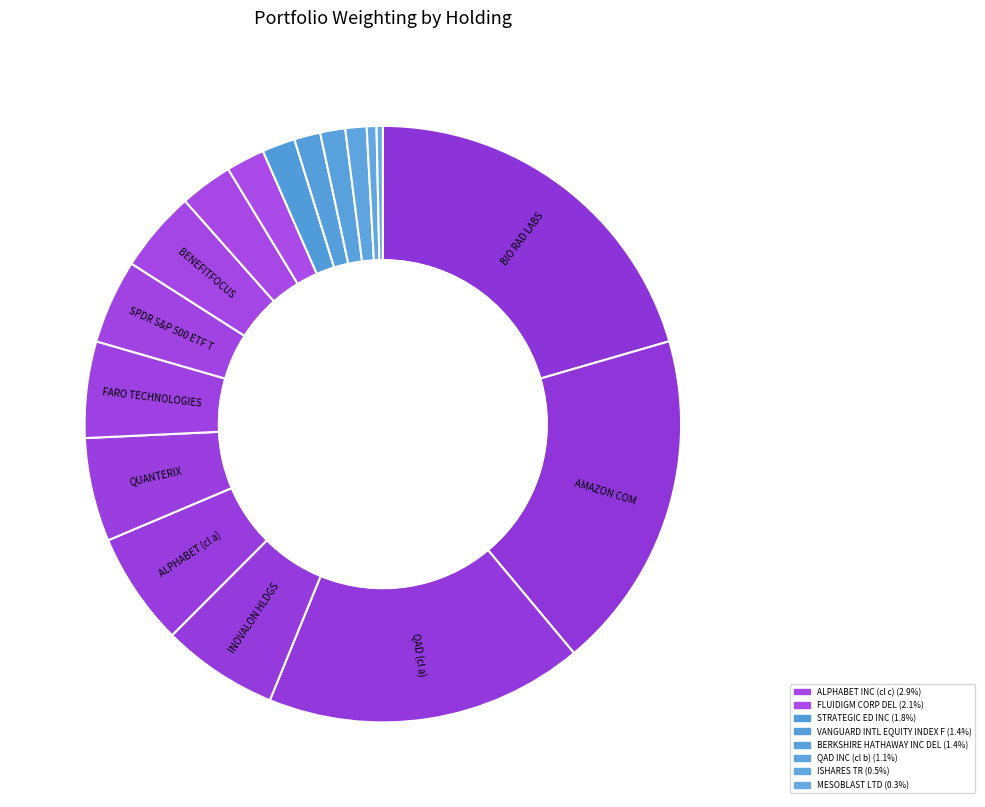

Does any single category account for the majority?

No